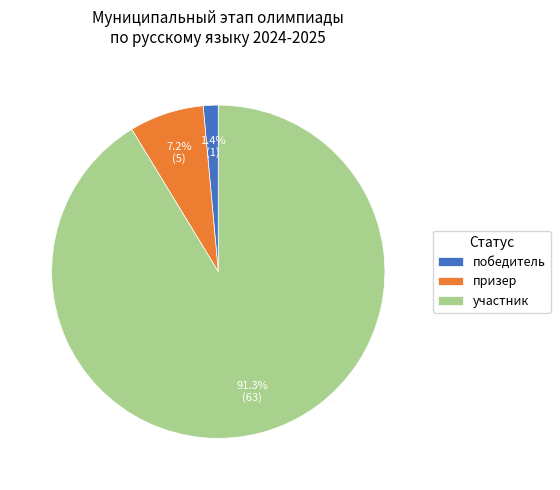

To the nearest percent, what percentage of the pie is призер?

7%